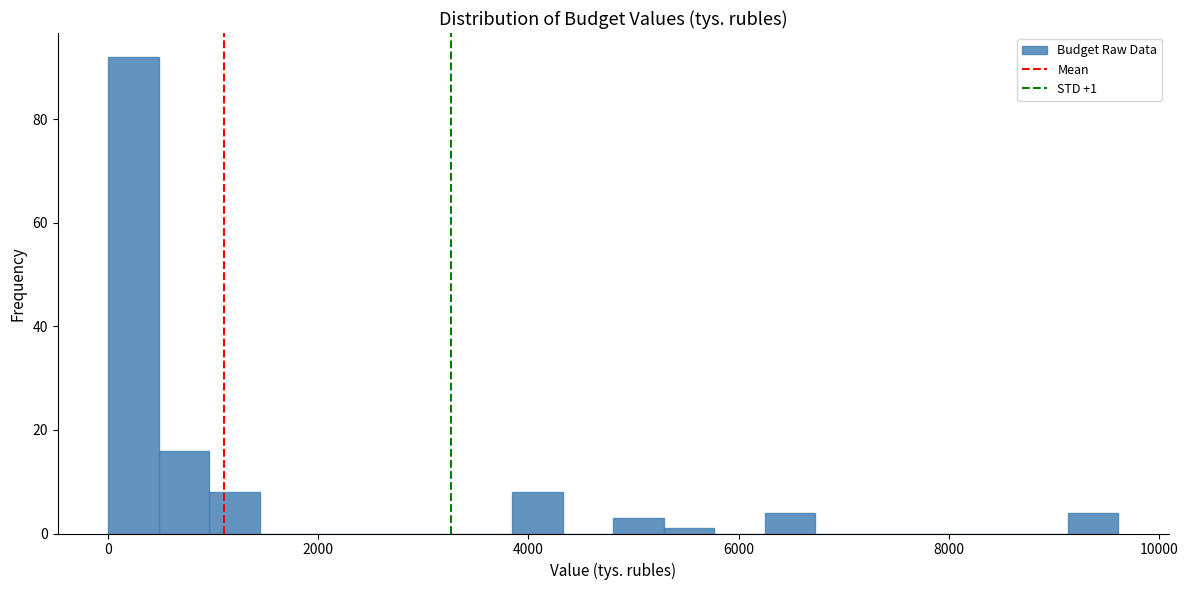

Around what value on the x-axis is the tallest bar? Give the approximate position of its centre, as read against the axis.

200